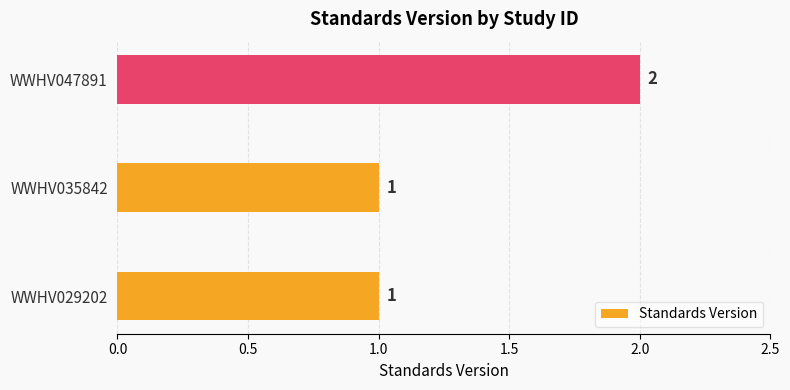

Is it true that the value at WWHV035842 is 1?

True